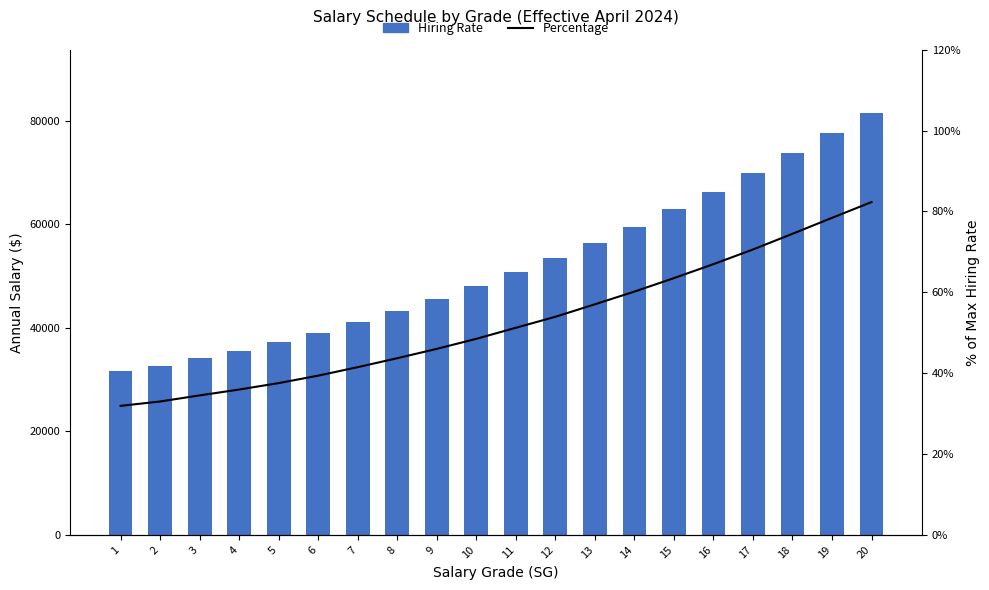

What is the approximate value of Percentage at 16?

67.0